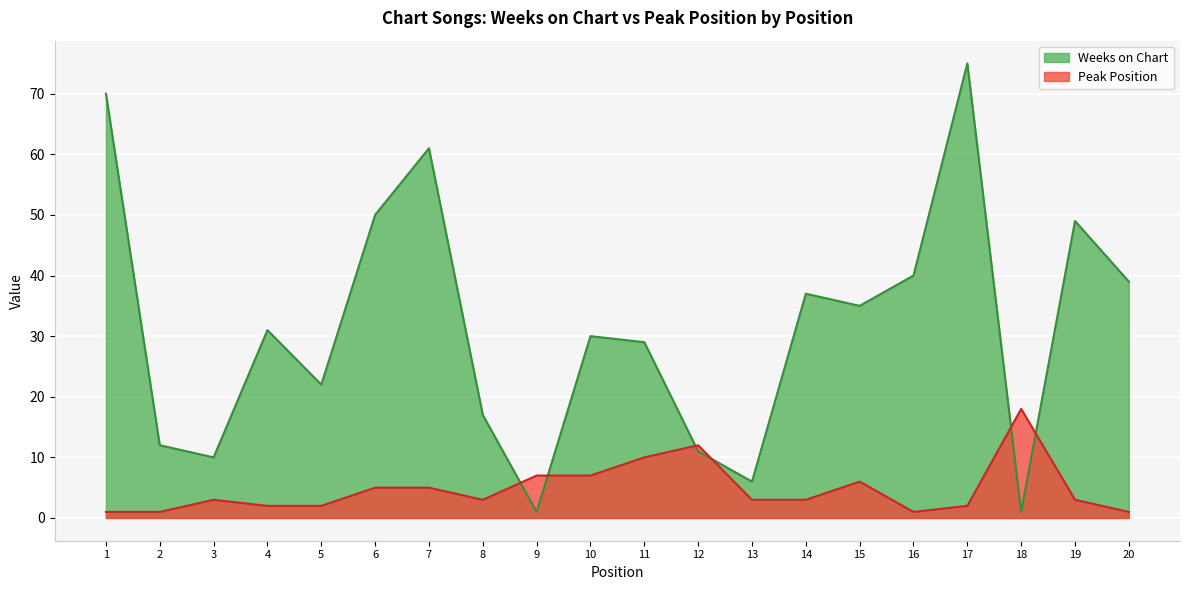

The Peak Position series shows 16 at 11. True or false?

False